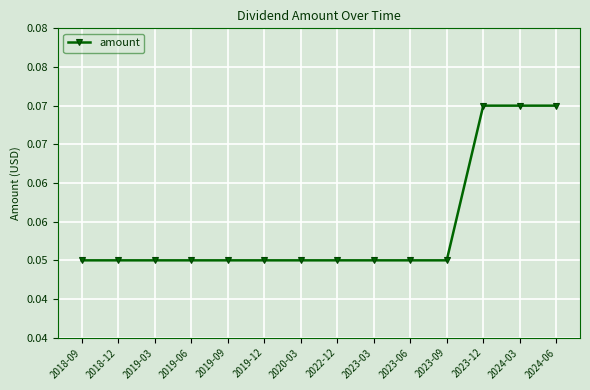

Does the chart have visible grid lines?

Yes